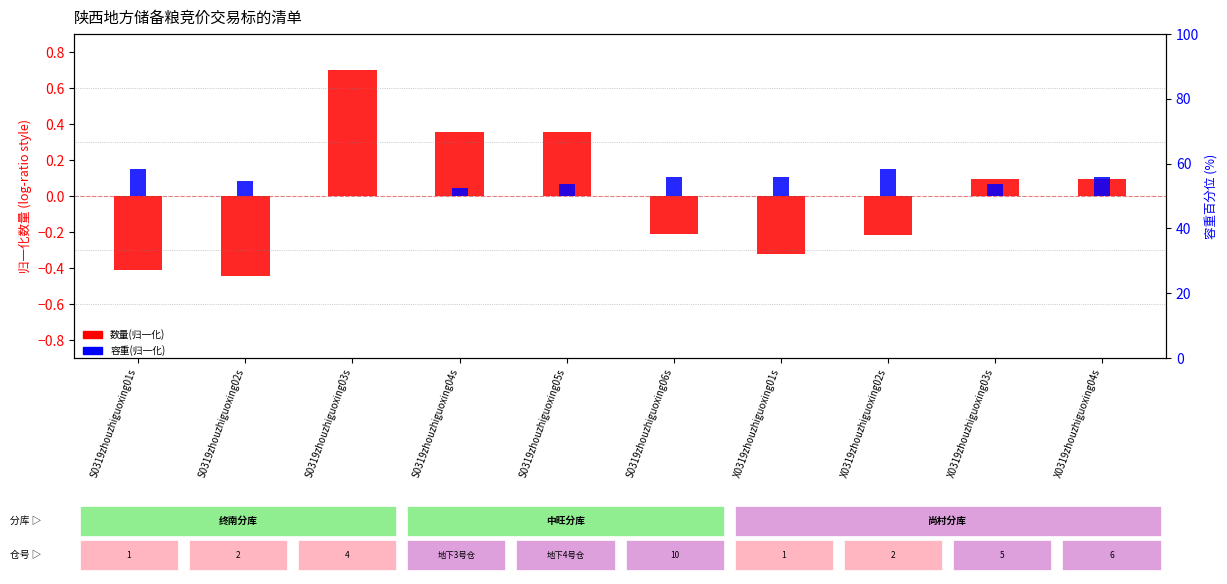

At how many categories does at least one series exceed 0?

10